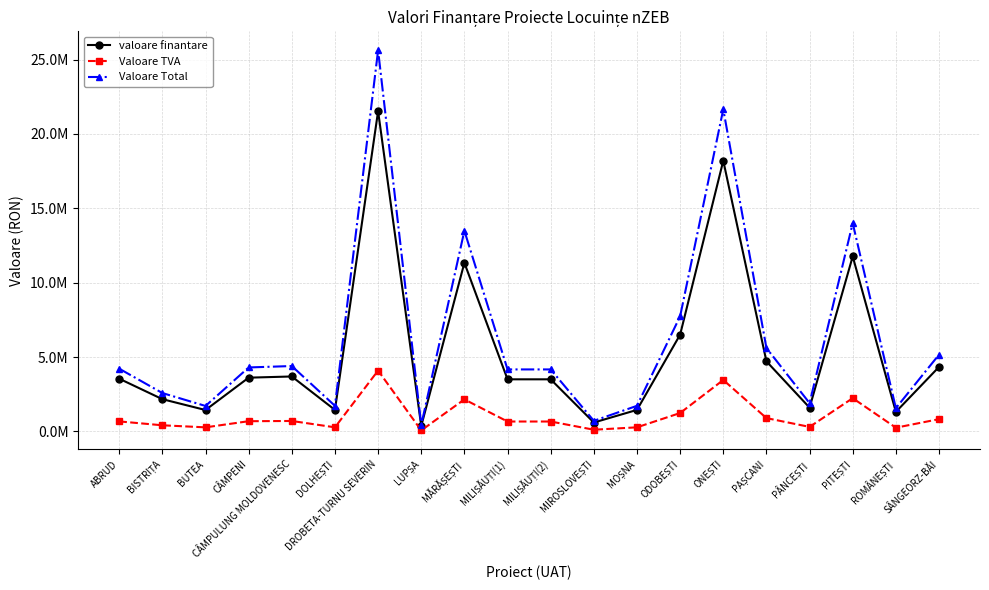

What are all the series names shown in the legend?

valoare finantare, Valoare TVA, Valoare Total